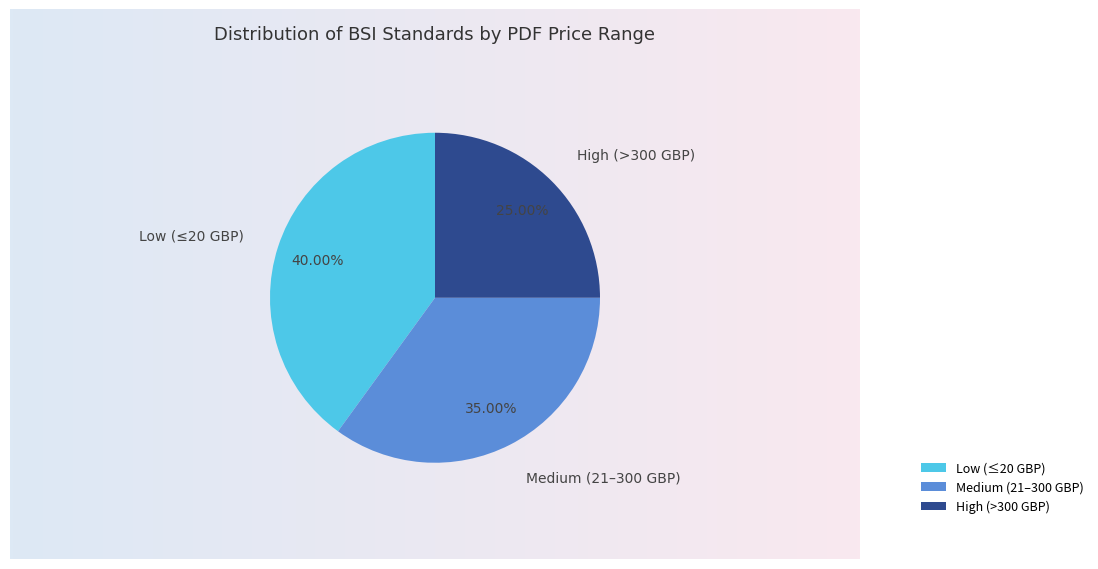

Is Medium (21–300 GBP) the majority of the pie?

No